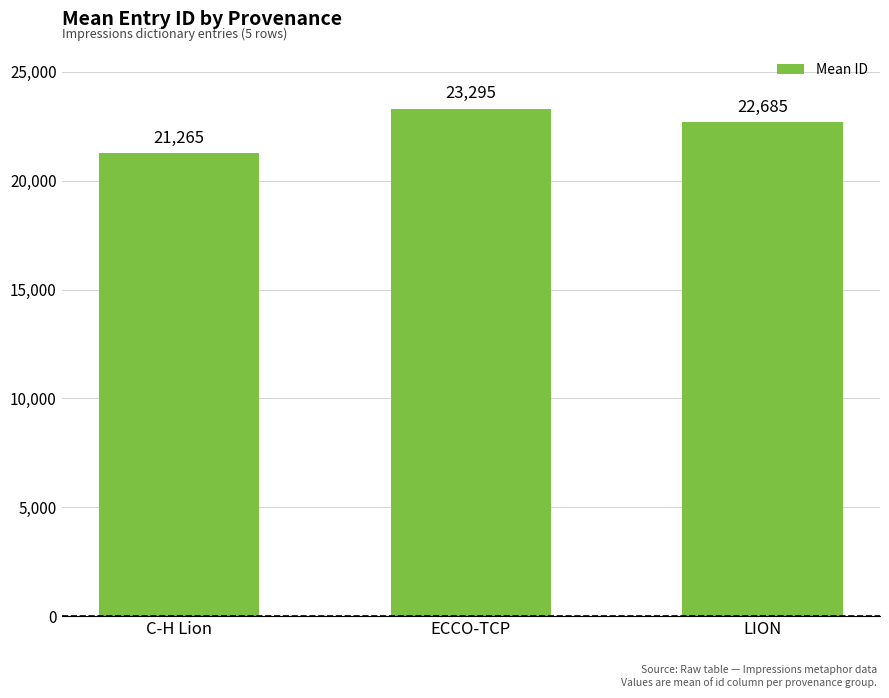

How many data points are less than 22685?

1